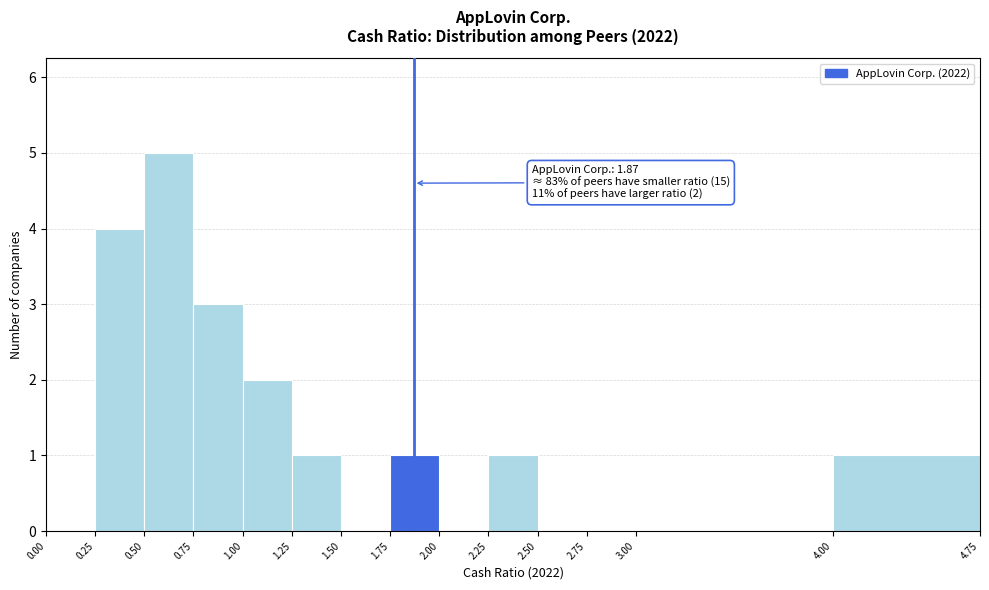

Over which range of the x-axis is the bar tallest?

0.50 to 0.75